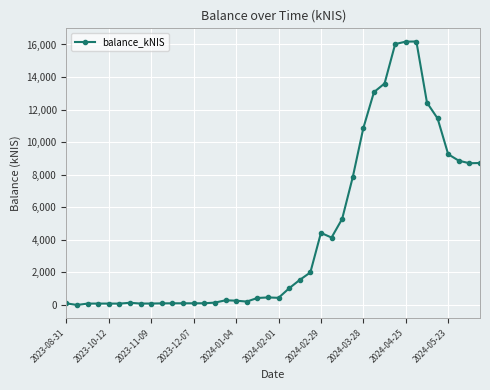

What is the maximum value shown in the chart?

16183.1